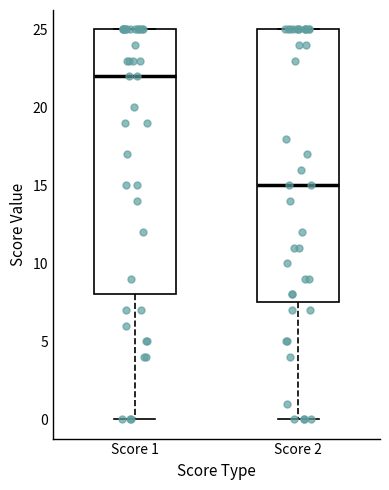

Comparing the boxes themselves (not the whiskers), which one is the tallest?

Score 2